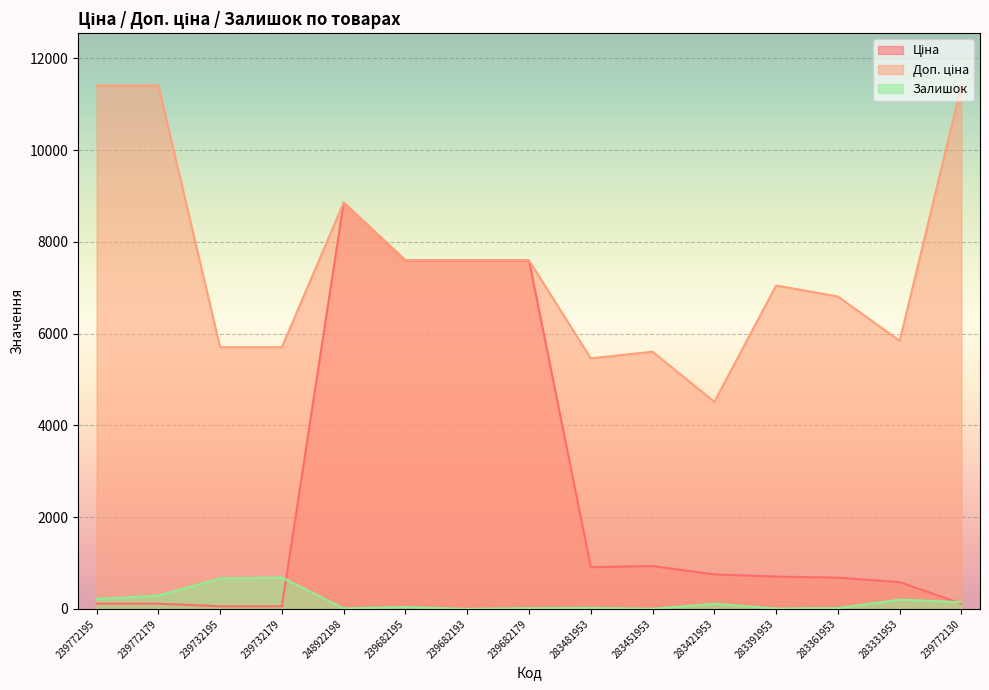

List the series in order of their peak value, highest first.

Доп. ціна, Ціна, Залишок